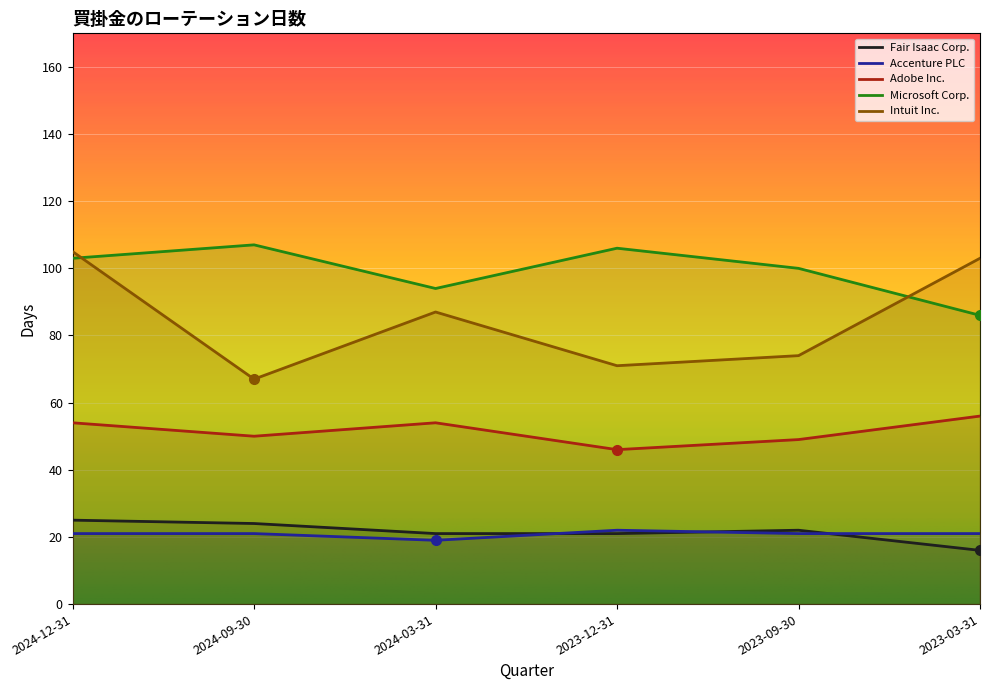

Reading left to right, transcribe all the data shown in this chart.

Fair Isaac Corp.: 25	24	21	21	22	16
Accenture PLC: 21	21	19	22	21	21
Adobe Inc.: 54	50	54	46	49	56
Microsoft Corp.: 103	107	94	106	100	86
Intuit Inc.: 105	67	87	71	74	103